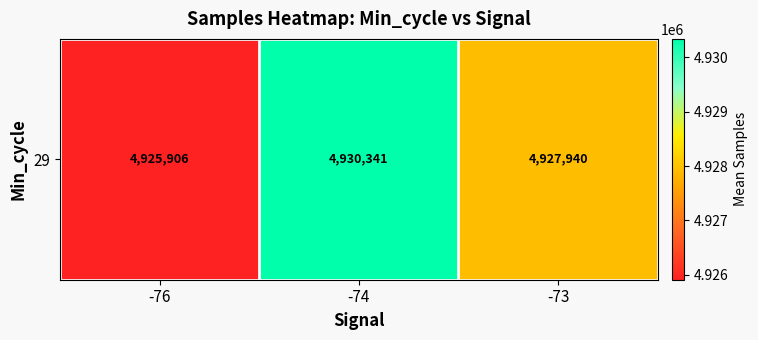

Rank the categories by value from lowest to highest.

-76, -73, -74